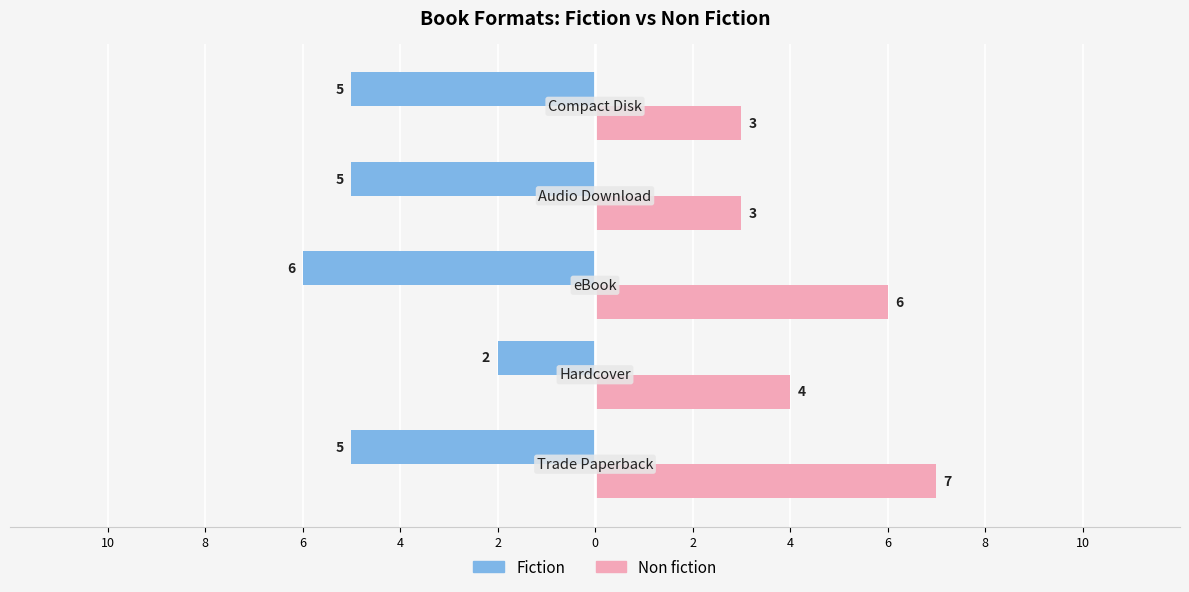

What are all the series names shown in the legend?

Fiction, Non fiction